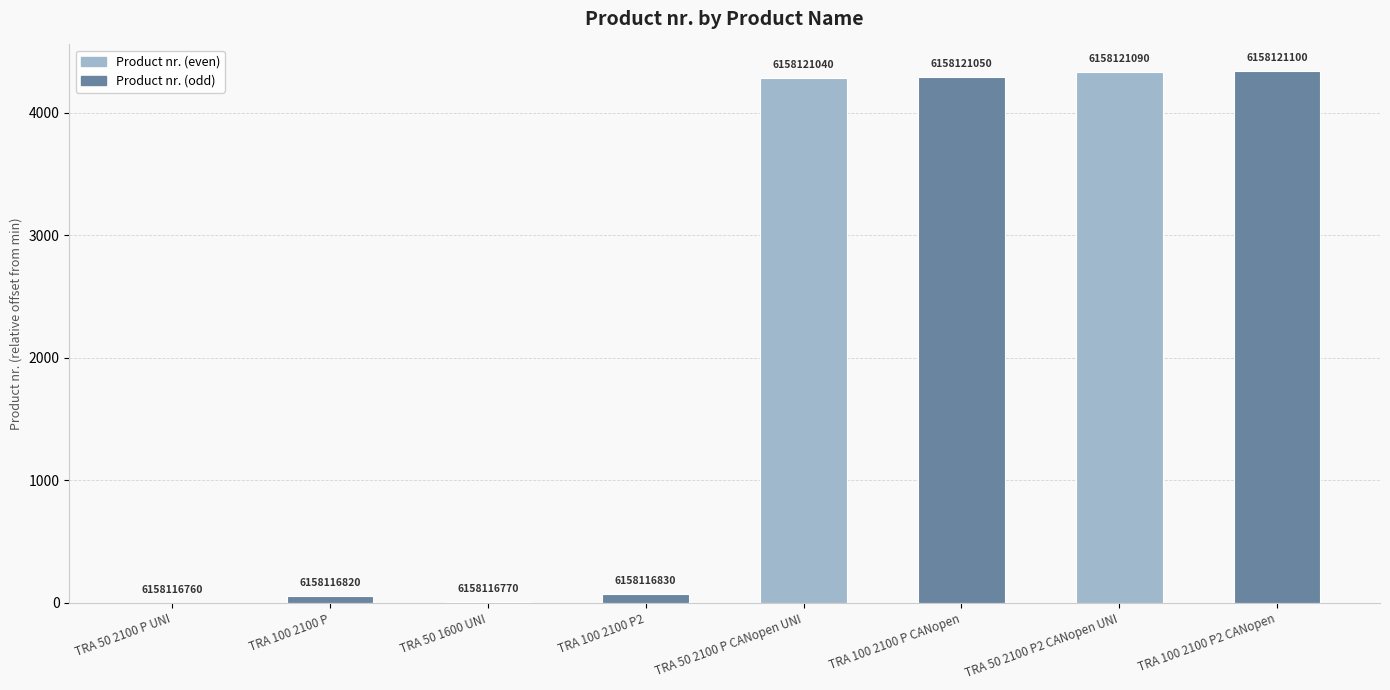

Which label corresponds to the smallest value in the chart?

TRA 50 2100 P UNI